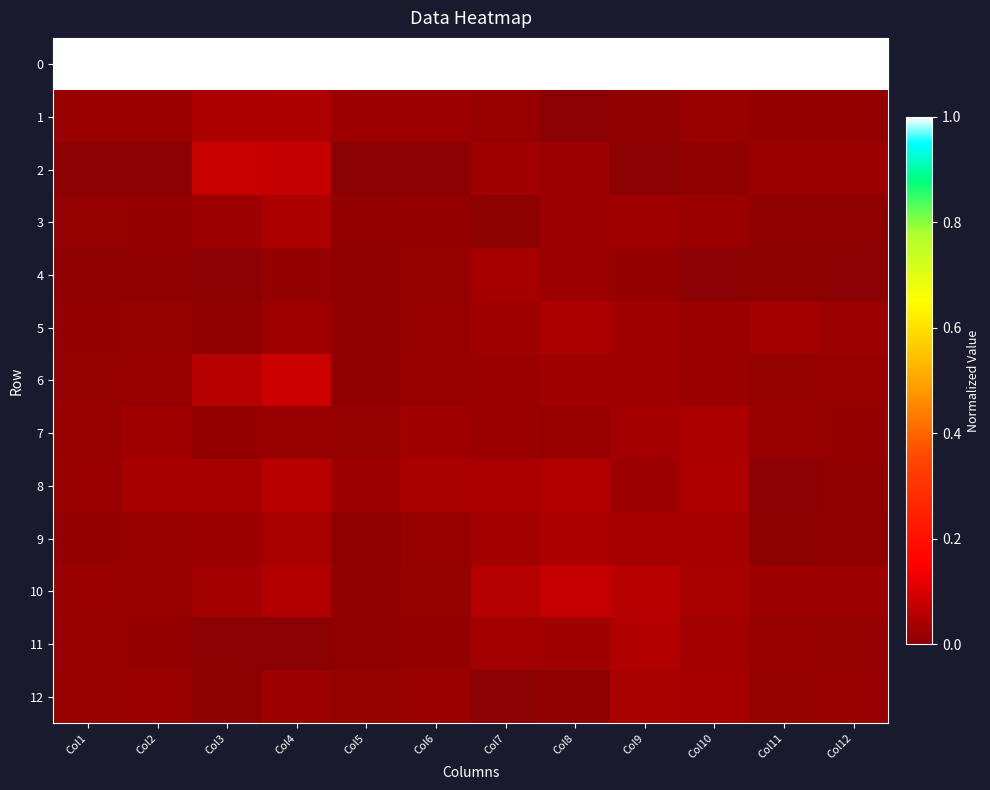

Reading right to left, extract all data points from this chart.

0: Col12=1.0	Col11=1.0	Col10=1.0	Col9=1.0	Col8=1.0	Col7=1.0	Col6=1.0	Col5=1.0	Col4=1.0	Col3=1.0	Col2=1.0	Col1=1.0
1: Col12=0.0	Col11=0.0	Col10=0.0	Col9=0.0	Col8=0.0	Col7=0.0	Col6=0.0	Col5=0.0	Col4=0.0	Col3=0.0	Col2=0.0	Col1=0.0
2: Col12=0.0	Col11=0.0	Col10=0.0	Col9=0.0	Col8=0.0	Col7=0.0	Col6=0.0	Col5=0.0	Col4=0.1	Col3=0.1	Col2=0.0	Col1=0.0
3: Col12=0.0	Col11=0.0	Col10=0.0	Col9=0.0	Col8=0.0	Col7=0.0	Col6=0.0	Col5=0.0	Col4=0.0	Col3=0.0	Col2=0.0	Col1=0.0
4: Col12=0.0	Col11=0.0	Col10=0.0	Col9=0.0	Col8=0.0	Col7=0.0	Col6=0.0	Col5=0.0	Col4=0.0	Col3=0.0	Col2=0.0	Col1=0.0
5: Col12=0.0	Col11=0.0	Col10=0.0	Col9=0.0	Col8=0.0	Col7=0.0	Col6=0.0	Col5=0.0	Col4=0.0	Col3=0.0	Col2=0.0	Col1=0.0
6: Col12=0.0	Col11=0.0	Col10=0.0	Col9=0.0	Col8=0.0	Col7=0.0	Col6=0.0	Col5=0.0	Col4=0.1	Col3=0.1	Col2=0.0	Col1=0.0
7: Col12=0.0	Col11=0.0	Col10=0.0	Col9=0.0	Col8=0.0	Col7=0.0	Col6=0.0	Col5=0.0	Col4=0.0	Col3=0.0	Col2=0.0	Col1=0.0
8: Col12=0.0	Col11=0.0	Col10=0.0	Col9=0.0	Col8=0.1	Col7=0.0	Col6=0.0	Col5=0.0	Col4=0.1	Col3=0.0	Col2=0.0	Col1=0.0
9: Col12=0.0	Col11=0.0	Col10=0.0	Col9=0.0	Col8=0.0	Col7=0.0	Col6=0.0	Col5=0.0	Col4=0.0	Col3=0.0	Col2=0.0	Col1=0.0
10: Col12=0.0	Col11=0.0	Col10=0.0	Col9=0.1	Col8=0.1	Col7=0.1	Col6=0.0	Col5=0.0	Col4=0.1	Col3=0.0	Col2=0.0	Col1=0.0
11: Col12=0.0	Col11=0.0	Col10=0.0	Col9=0.1	Col8=0.0	Col7=0.0	Col6=0.0	Col5=0.0	Col4=0.0	Col3=0.0	Col2=0.0	Col1=0.0
12: Col12=0.0	Col11=0.0	Col10=0.0	Col9=0.0	Col8=0.0	Col7=0.0	Col6=0.0	Col5=0.0	Col4=0.0	Col3=0.0	Col2=0.0	Col1=0.0